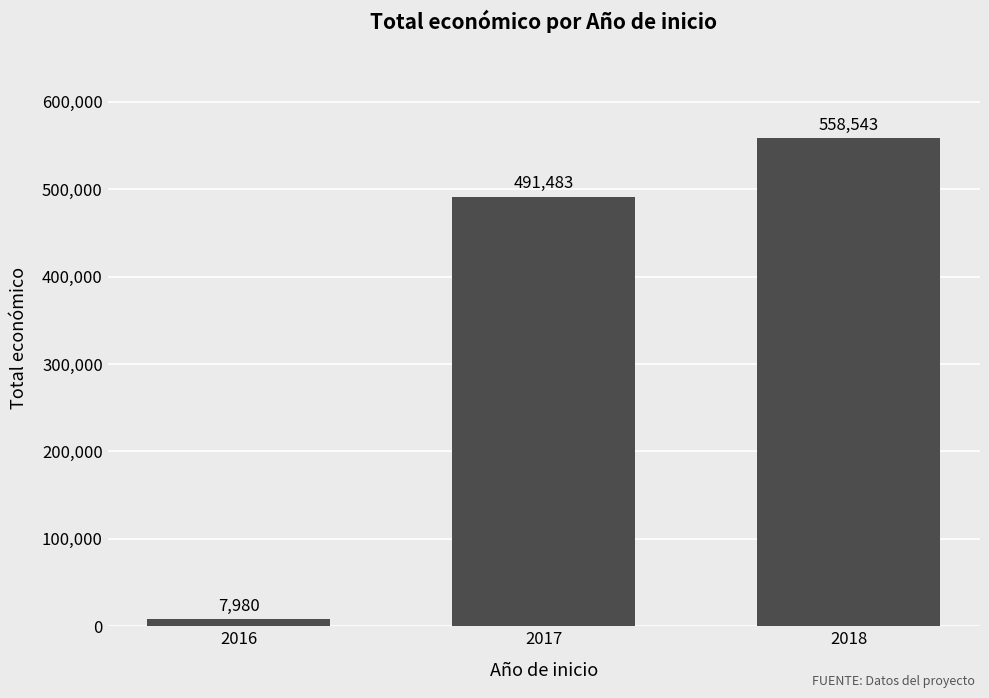

The value at 2017 is 491483. True or false?

True